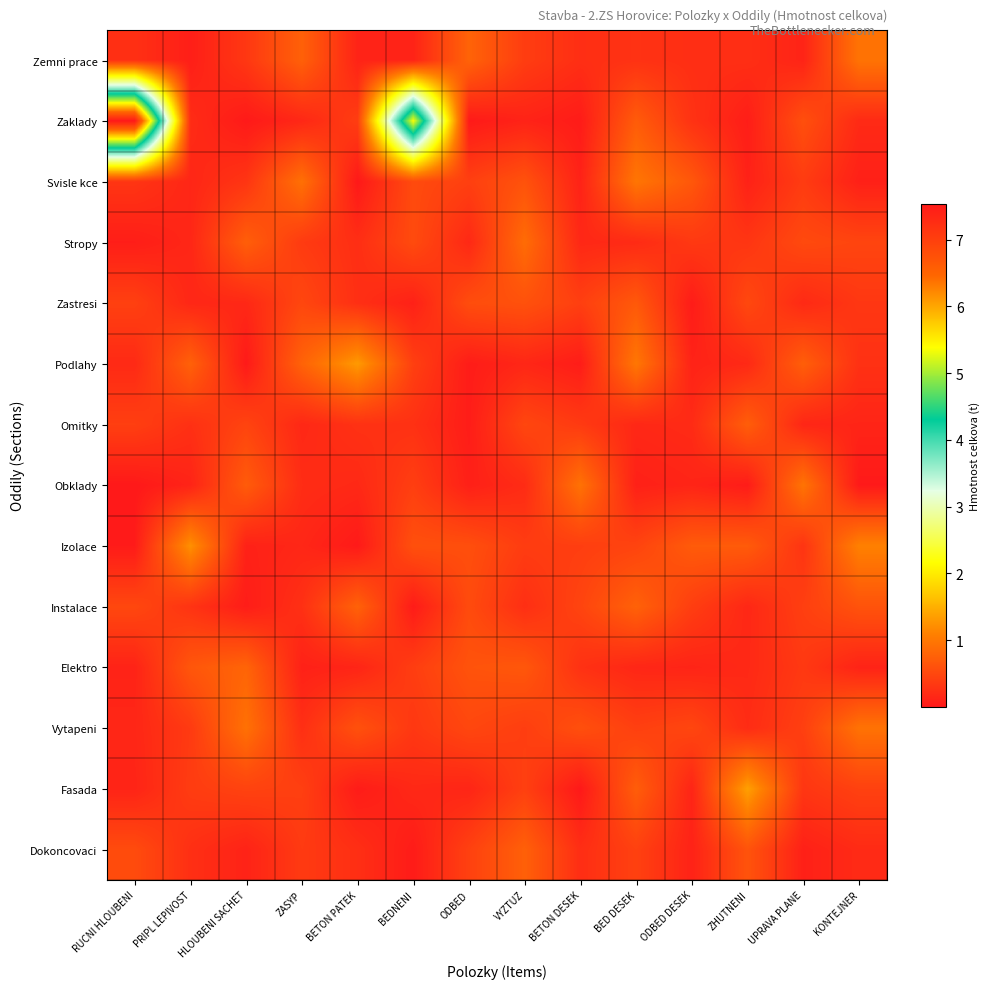

Reading right to left, list all the values displayed in this chart.

Zemni prace: KONTEJNER=1.0	UPRAVA PLANE=0.1	ZHUTNENI=0.2	ODBED DESEK=0.2	BED DESEK=0.3	BETON DESEK=0.2	VYZTUZ=0.4	ODBED=0.8	BEDNENI=0.1	BETON PATEK=0.1	ZASYP=0.8	HLOUBENI SACHET=0.3	PRIPL LEPIVOST=0.1	RUCNI HLOUBENI=0.2
Zaklady: KONTEJNER=0.2	UPRAVA PLANE=0.6	ZHUTNENI=0.1	ODBED DESEK=0.3	BED DESEK=0.7	BETON DESEK=0.0	VYZTUZ=0.1	ODBED=0.0	BEDNENI=5.4	BETON PATEK=0.4	ZASYP=0.2	HLOUBENI SACHET=0.0	PRIPL LEPIVOST=0.2	RUCNI HLOUBENI=7.5
Svisle kce: KONTEJNER=0.1	UPRAVA PLANE=0.4	ZHUTNENI=0.1	ODBED DESEK=0.7	BED DESEK=1.0	BETON DESEK=0.1	VYZTUZ=0.6	ODBED=0.4	BEDNENI=0.5	BETON PATEK=0.0	ZASYP=0.9	HLOUBENI SACHET=0.3	PRIPL LEPIVOST=0.1	RUCNI HLOUBENI=0.3
Stropy: KONTEJNER=0.5	UPRAVA PLANE=0.5	ZHUTNENI=0.3	ODBED DESEK=0.3	BED DESEK=0.2	BETON DESEK=0.2	VYZTUZ=0.9	ODBED=0.2	BEDNENI=0.5	BETON PATEK=0.2	ZASYP=0.4	HLOUBENI SACHET=0.7	PRIPL LEPIVOST=0.2	RUCNI HLOUBENI=0.1
Zastresi: KONTEJNER=0.3	UPRAVA PLANE=0.2	ZHUTNENI=0.5	ODBED DESEK=0.0	BED DESEK=0.7	BETON DESEK=0.4	VYZTUZ=0.6	ODBED=0.6	BEDNENI=0.1	BETON PATEK=0.2	ZASYP=0.5	HLOUBENI SACHET=0.2	PRIPL LEPIVOST=0.2	RUCNI HLOUBENI=0.4
Podlahy: KONTEJNER=0.3	UPRAVA PLANE=0.7	ZHUTNENI=0.2	ODBED DESEK=0.1	BED DESEK=1.0	BETON DESEK=0.0	VYZTUZ=0.1	ODBED=0.0	BEDNENI=0.4	BETON PATEK=1.3	ZASYP=0.8	HLOUBENI SACHET=0.0	PRIPL LEPIVOST=0.8	RUCNI HLOUBENI=0.2
Omitky: KONTEJNER=0.1	UPRAVA PLANE=0.1	ZHUTNENI=0.7	ODBED DESEK=0.2	BED DESEK=0.2	BETON DESEK=0.4	VYZTUZ=0.5	ODBED=0.0	BEDNENI=0.3	BETON PATEK=0.3	ZASYP=0.2	HLOUBENI SACHET=0.5	PRIPL LEPIVOST=0.3	RUCNI HLOUBENI=0.4
Obklady: KONTEJNER=0.0	UPRAVA PLANE=1.0	ZHUTNENI=0.0	ODBED DESEK=0.1	BED DESEK=0.1	BETON DESEK=0.9	VYZTUZ=0.2	ODBED=0.1	BEDNENI=0.4	BETON PATEK=0.2	ZASYP=0.2	HLOUBENI SACHET=0.7	PRIPL LEPIVOST=0.1	RUCNI HLOUBENI=0.0
Izolace: KONTEJNER=1.1	UPRAVA PLANE=0.3	ZHUTNENI=0.7	ODBED DESEK=0.7	BED DESEK=0.5	BETON DESEK=0.4	VYZTUZ=0.4	ODBED=0.6	BEDNENI=0.6	BETON PATEK=0.0	ZASYP=0.2	HLOUBENI SACHET=0.1	PRIPL LEPIVOST=1.2	RUCNI HLOUBENI=0.0
Instalace: KONTEJNER=0.6	UPRAVA PLANE=0.4	ZHUTNENI=0.2	ODBED DESEK=0.4	BED DESEK=0.8	BETON DESEK=0.5	VYZTUZ=0.2	ODBED=0.5	BEDNENI=0.0	BETON PATEK=0.8	ZASYP=0.3	HLOUBENI SACHET=0.0	PRIPL LEPIVOST=0.3	RUCNI HLOUBENI=0.5
Elektro: KONTEJNER=0.1	UPRAVA PLANE=0.3	ZHUTNENI=0.2	ODBED DESEK=0.1	BED DESEK=0.1	BETON DESEK=0.3	VYZTUZ=0.7	ODBED=0.6	BEDNENI=0.4	BETON PATEK=0.1	ZASYP=0.1	HLOUBENI SACHET=0.8	PRIPL LEPIVOST=0.7	RUCNI HLOUBENI=0.1
Vytapeni: KONTEJNER=0.9	UPRAVA PLANE=0.4	ZHUTNENI=0.2	ODBED DESEK=0.5	BED DESEK=0.4	BETON DESEK=0.6	VYZTUZ=0.4	ODBED=0.5	BEDNENI=0.3	BETON PATEK=0.6	ZASYP=0.2	HLOUBENI SACHET=0.9	PRIPL LEPIVOST=0.4	RUCNI HLOUBENI=0.1
Fasada: KONTEJNER=0.4	UPRAVA PLANE=0.3	ZHUTNENI=1.4	ODBED DESEK=0.1	BED DESEK=0.7	BETON DESEK=0.0	VYZTUZ=0.4	ODBED=0.1	BEDNENI=0.2	BETON PATEK=0.0	ZASYP=0.4	HLOUBENI SACHET=0.4	PRIPL LEPIVOST=0.4	RUCNI HLOUBENI=0.1
Dokoncovaci: KONTEJNER=0.2	UPRAVA PLANE=0.1	ZHUTNENI=0.6	ODBED DESEK=0.1	BED DESEK=0.4	BETON DESEK=0.2	VYZTUZ=0.8	ODBED=0.4	BEDNENI=0.0	BETON PATEK=0.2	ZASYP=0.4	HLOUBENI SACHET=0.1	PRIPL LEPIVOST=0.2	RUCNI HLOUBENI=0.5